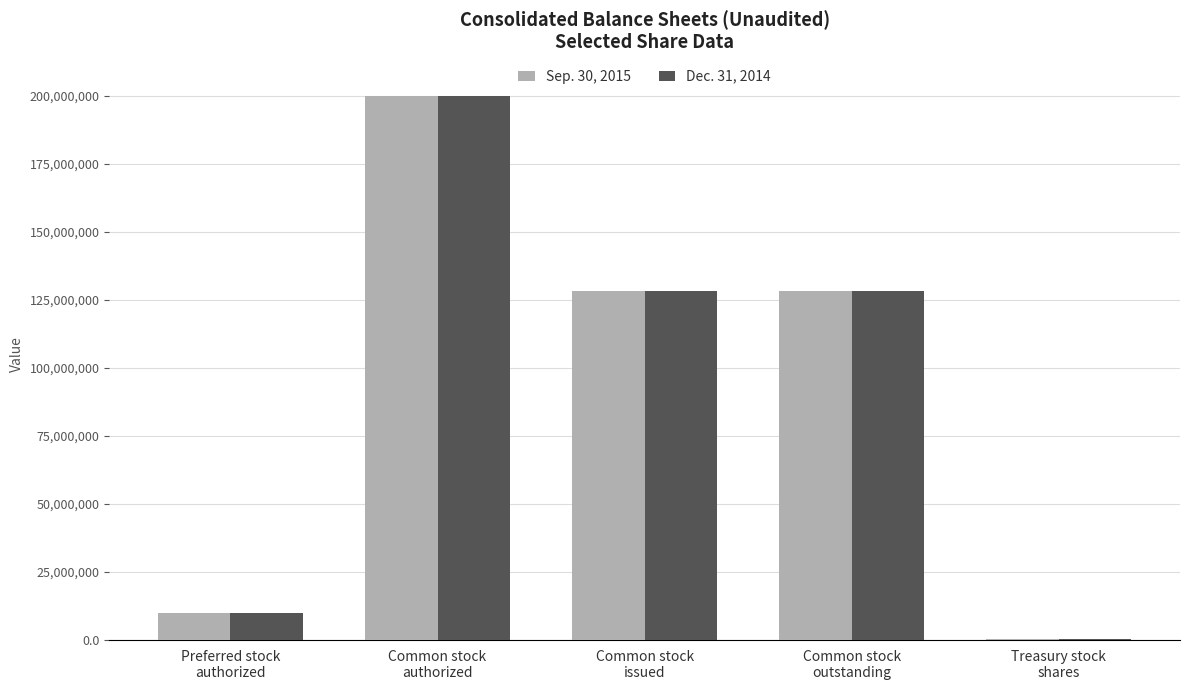

What is the greatest value displayed?

200000000